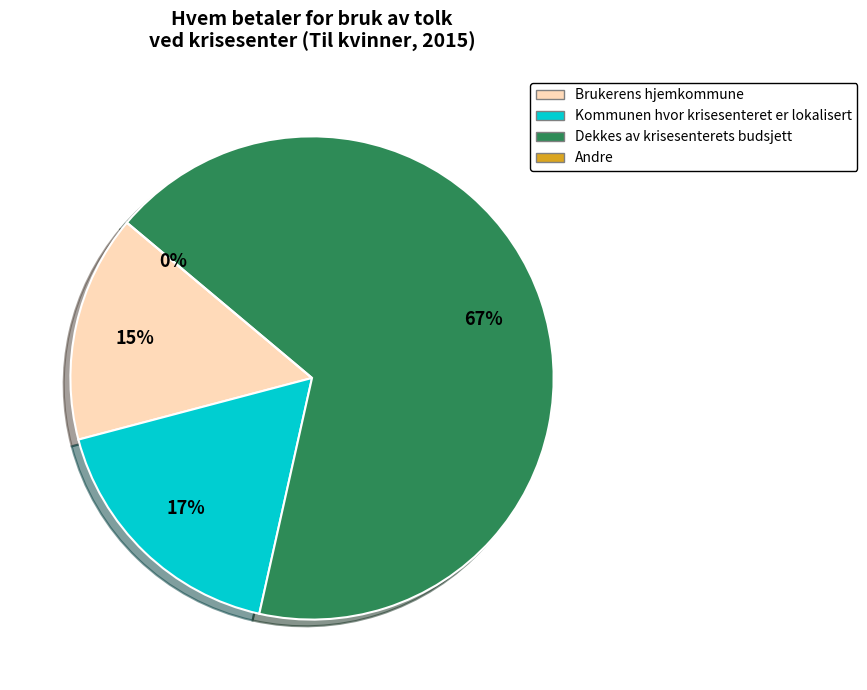

Is it true that Andre is 0% of the pie?

True